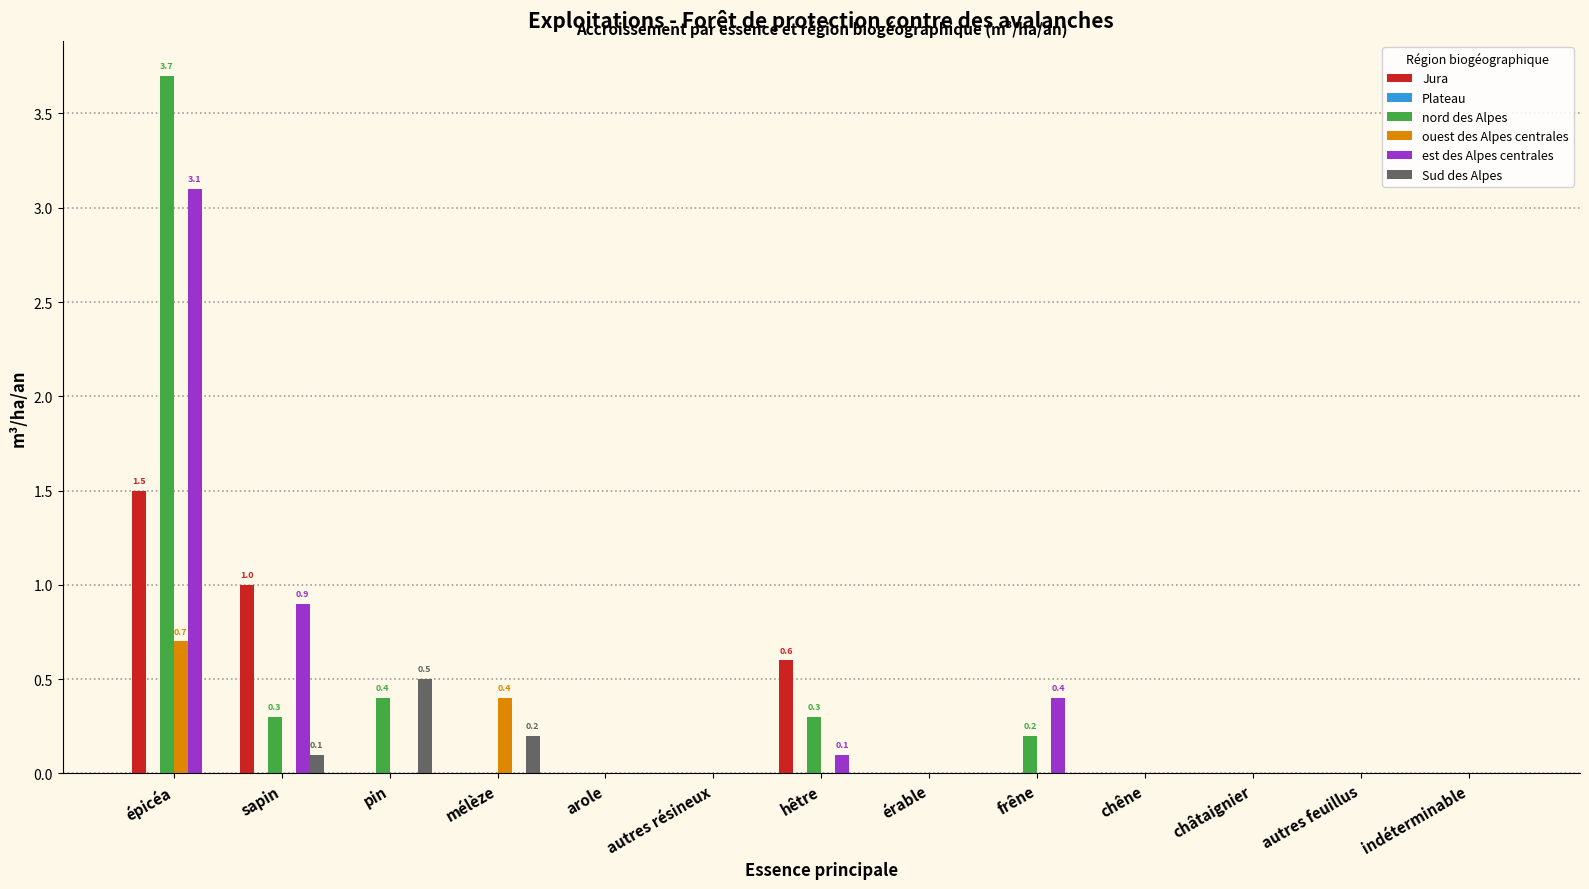

The value of Sud des Alpes at frêne is -0.3. True or false?

False